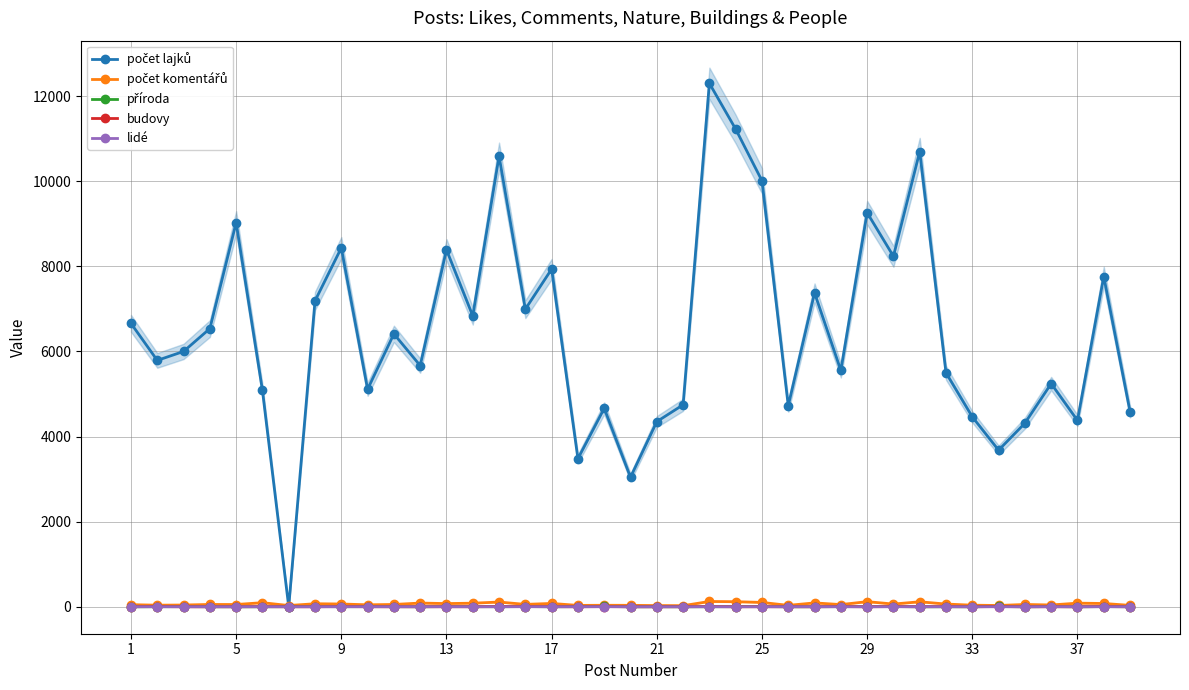

The value of příroda at 35 is 9. True or false?

False